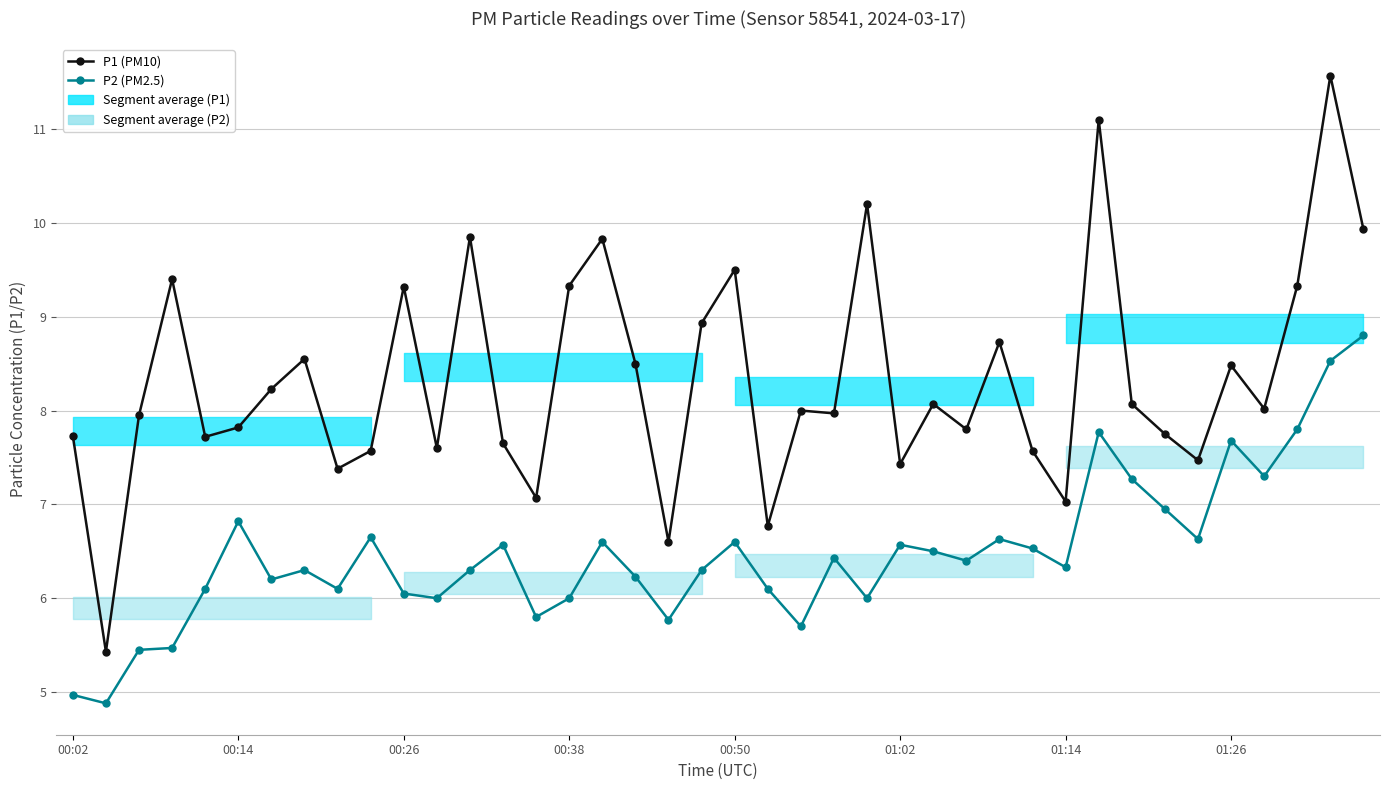

What is the average value of the P2 (PM2.5) series?

6.5